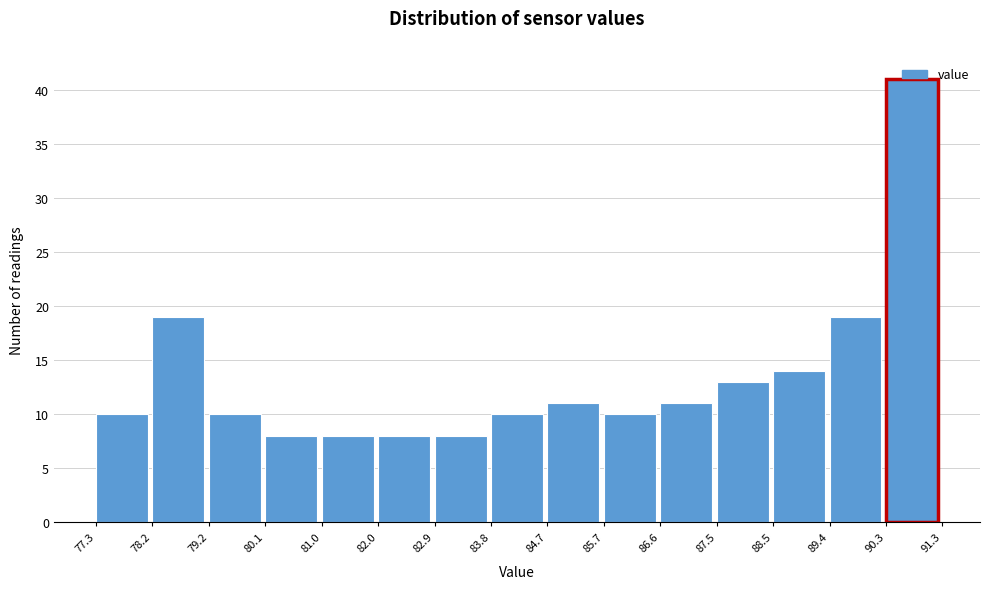

What is the height of the bar covering 79.2 to 80.1 on the x-axis? The values are not printed on the chart, so give them approximately, as read against the axis.

10